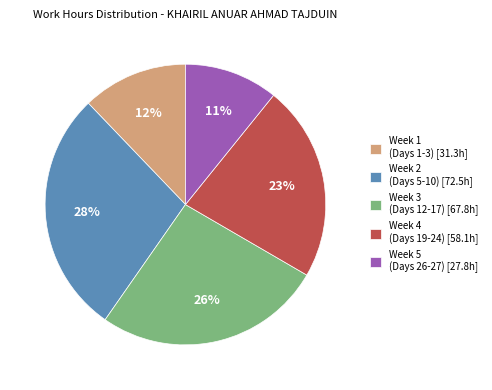

To the nearest percent, what is the combined percentage of Week 3 (Days 12-17) [67.8h] and Week 2 (Days 5-10) [72.5h]?

54%